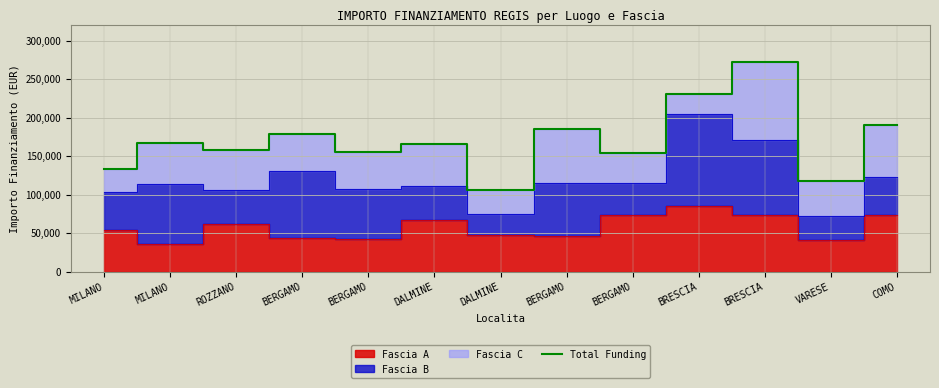

How many values exceed 165949?

7